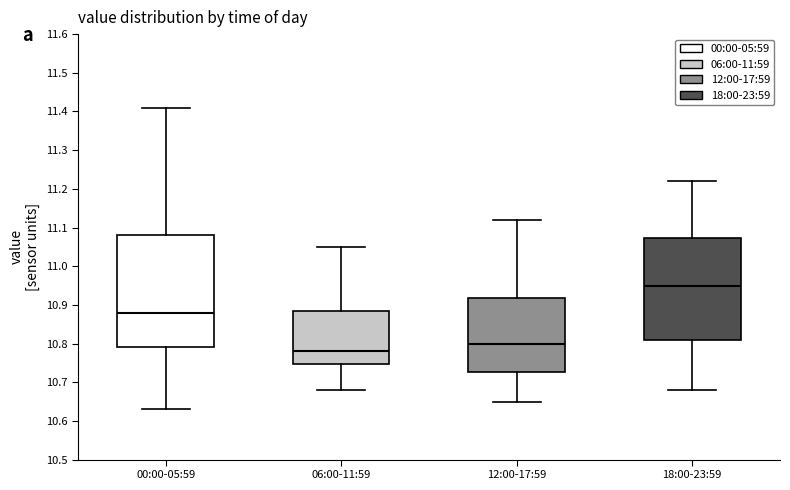

Where does the upper whisker of the box for 00:00-05:59 end on the y-axis? The values are not printed on the chart, so give them approximately, as read against the axis.

11.41